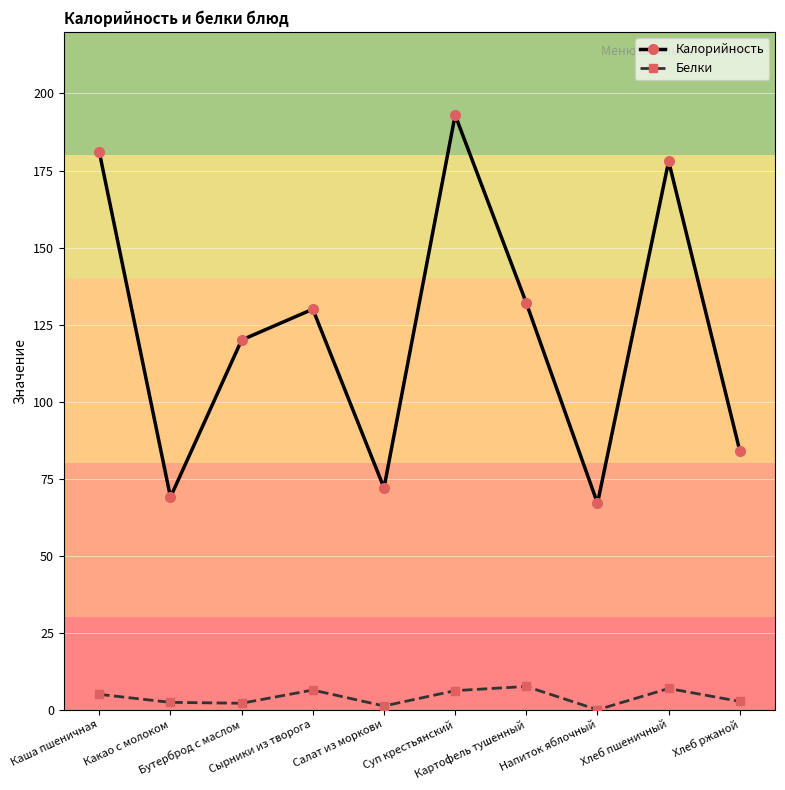

True or false: Белки has more than 1 points higher than both neighbors.

True